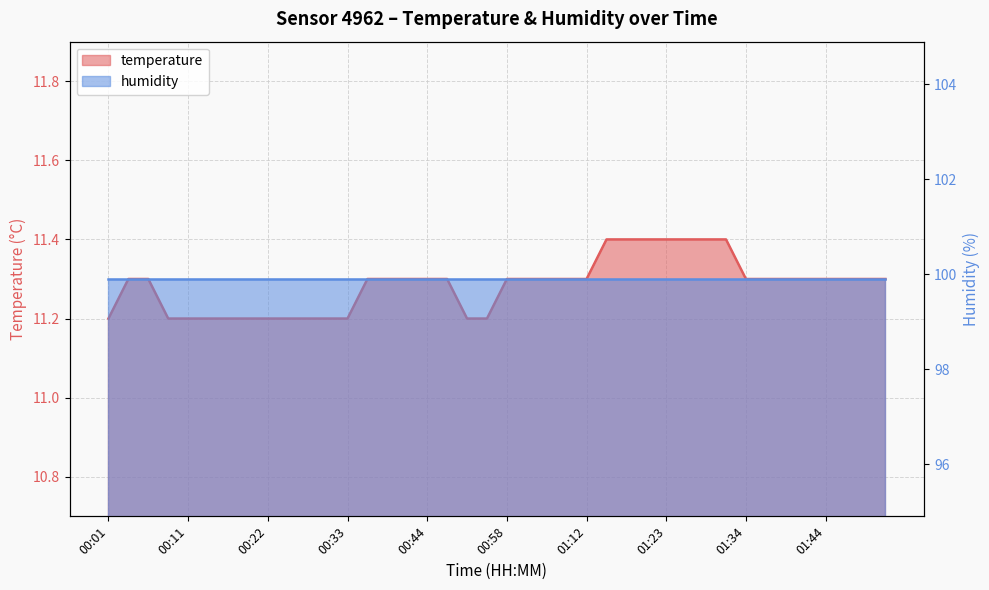

What is the approximate value at 00:41?

11.3